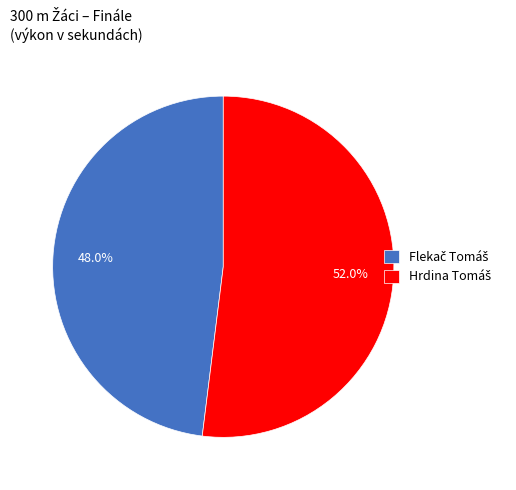

Is there any slice that represents more than half of the pie?

Yes